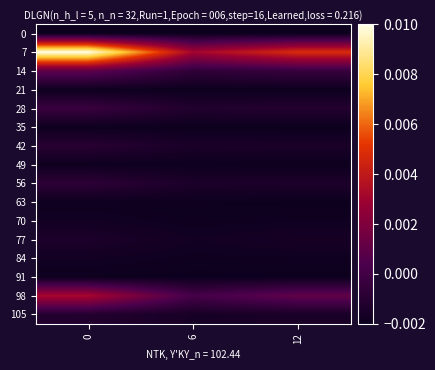

Count the number of categories in the chart.

3